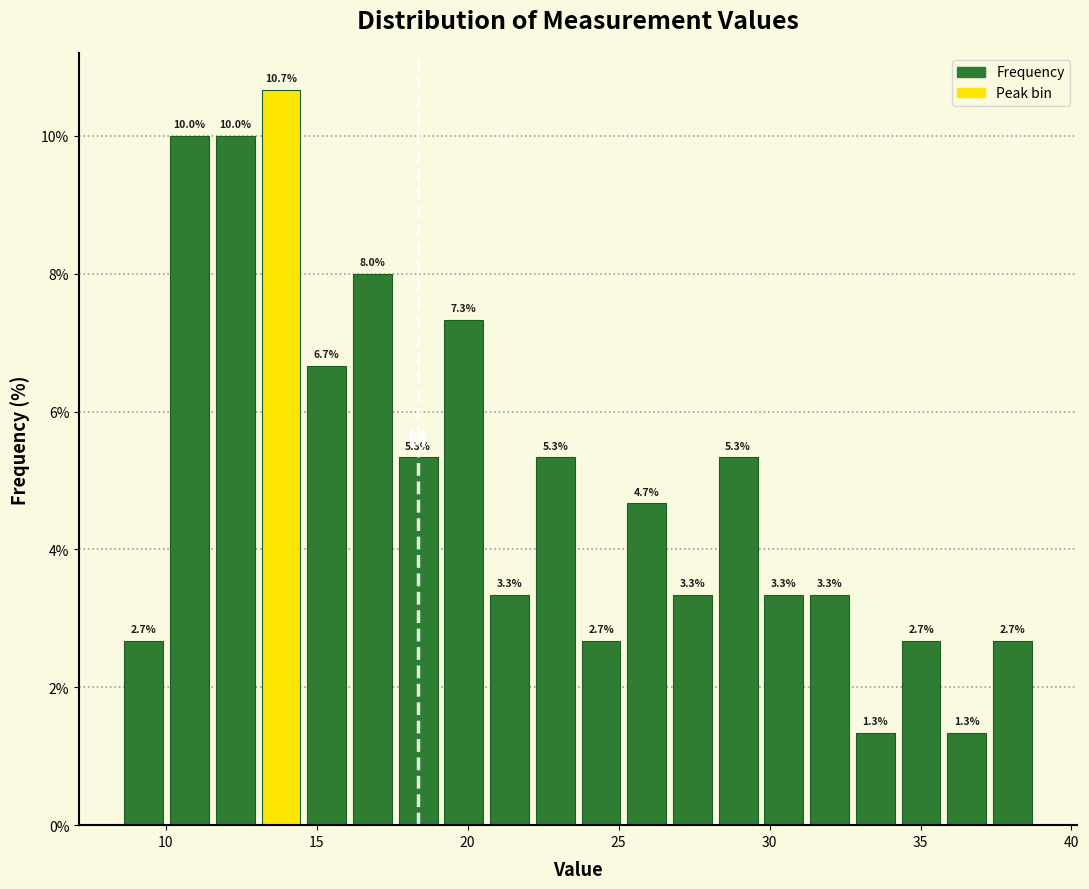

Read against the x-axis, roughly where is the centre of the tallest bar?

14.0